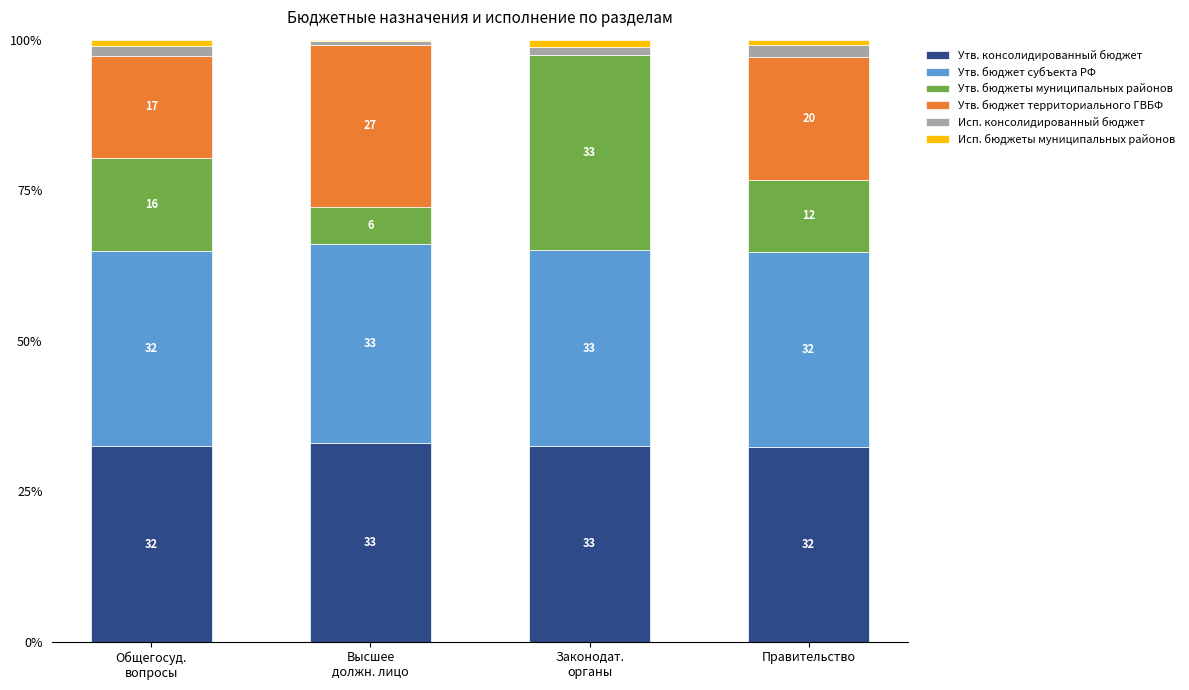

Does the chart contain stacked bars?

Yes